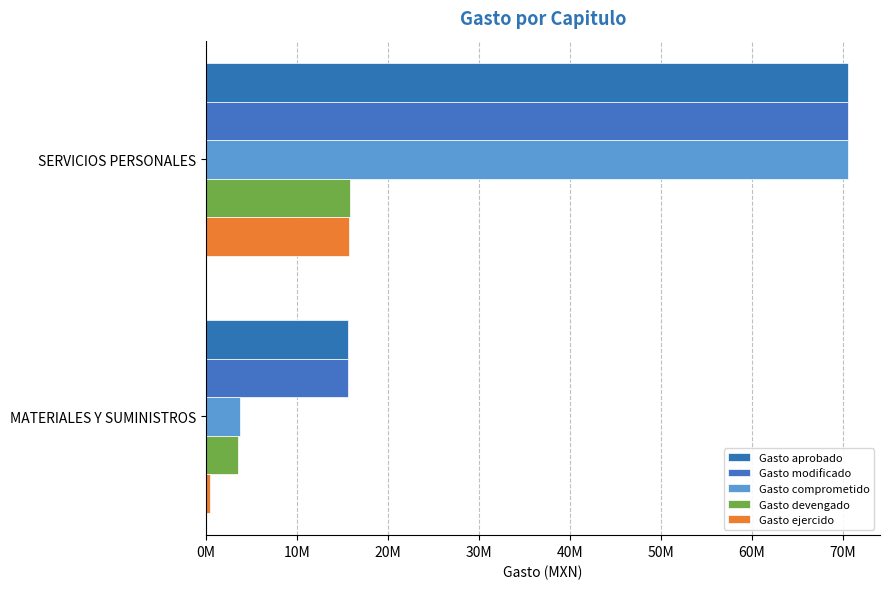

What is the minimum value shown in the chart?

475083.9